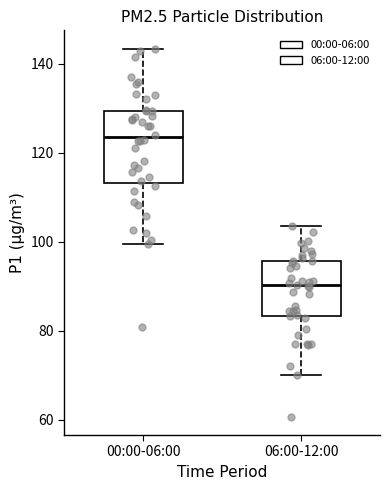

Comparing the boxes themselves (not the whiskers), which one is the tallest?

00:00-06:00